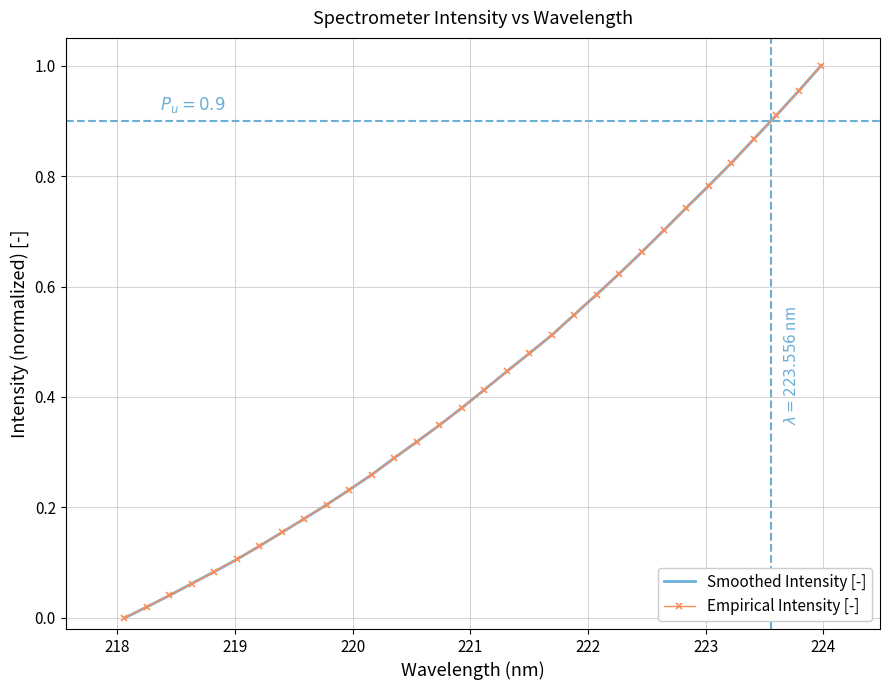

Reading left to right, what are all the values shown in this chart?

Smoothed Intensity [-]: 0.0	0.0	0.0	0.1	0.1	0.1	0.1	0.2	0.2	0.2	0.2	0.3	0.3	0.3	0.3	0.4	0.4	0.4	0.5	0.5	0.5	0.6	0.6	0.7	0.7	0.7	0.8	0.8	0.9	0.9	1.0	1.0
Empirical Intensity [-]: 0.0	0.0	0.0	0.1	0.1	0.1	0.1	0.2	0.2	0.2	0.2	0.3	0.3	0.3	0.3	0.4	0.4	0.4	0.5	0.5	0.5	0.6	0.6	0.7	0.7	0.7	0.8	0.8	0.9	0.9	1.0	1.0